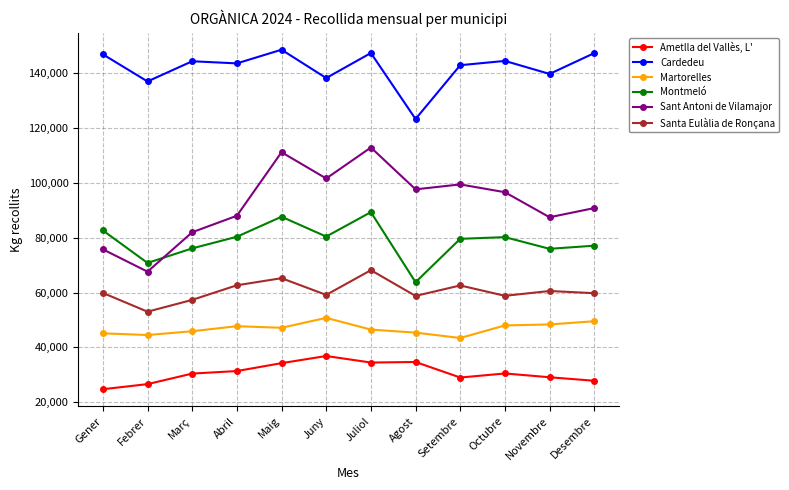

What is the lowest value of the Santa Eulàlia de Ronçana series?

53020